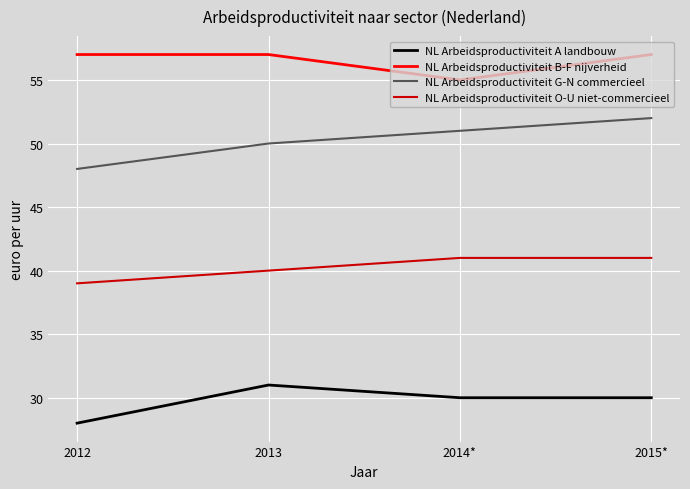

What position from the left is 2015*?

4